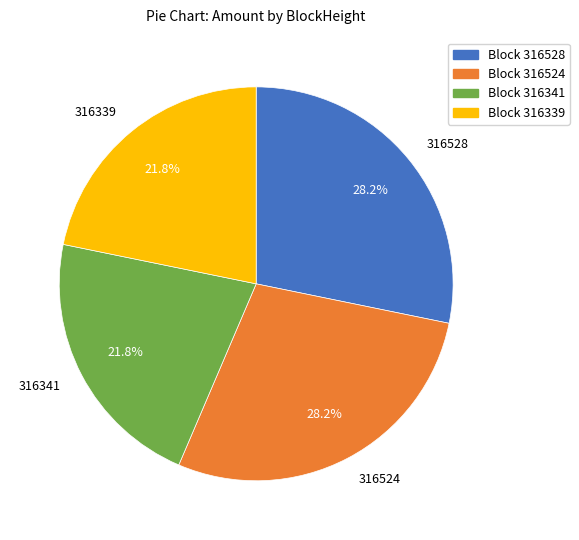

Approximately how many times larger is the value at 316528 compared to 316341?

1.3